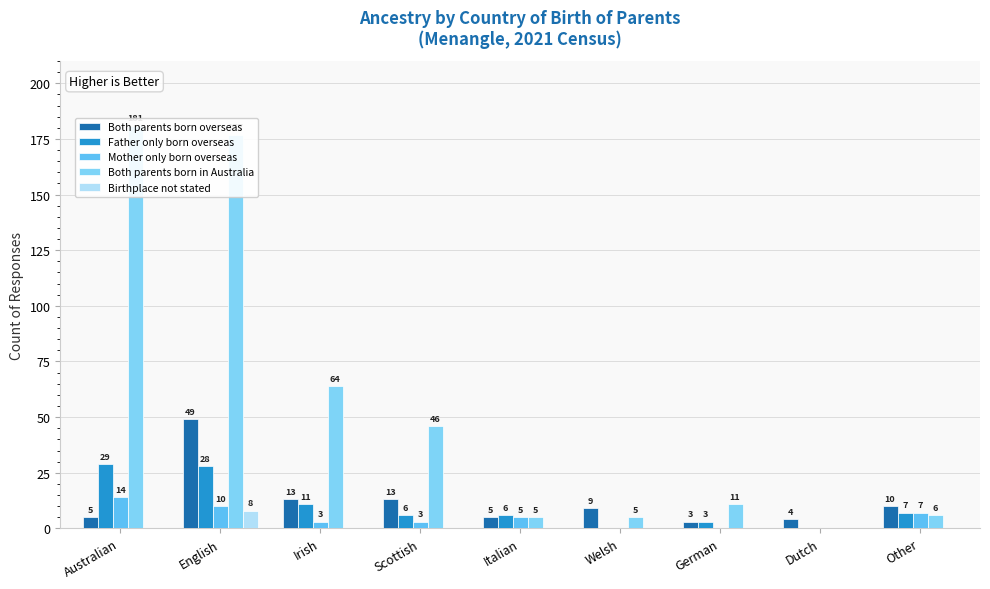

Reading left to right, list all the values displayed in this chart.

Both parents born overseas: 5	49	13	13	5	9	3	4	10
Father only born overseas: 29	28	11	6	6	0	3	0	7
Mother only born overseas: 14	10	3	3	5	0	0	0	7
Both parents born in Australia: 181	177	64	46	5	5	11	0	6
Birthplace not stated: 0	8	0	0	0	0	0	0	0